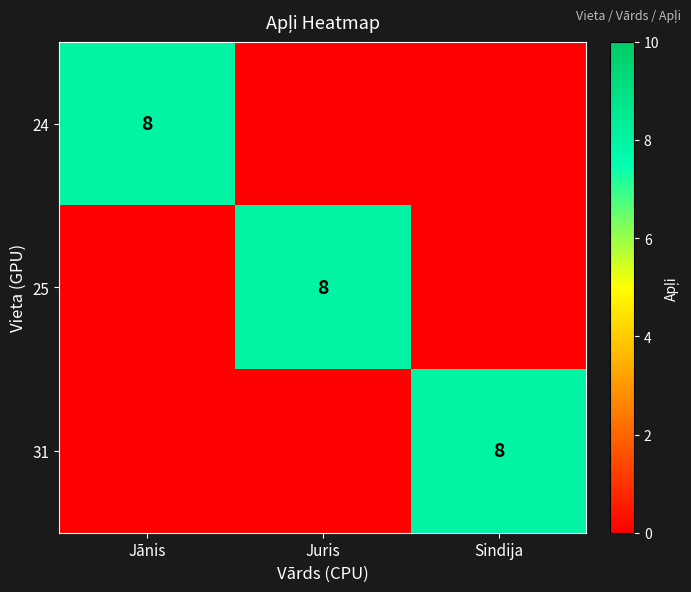

The 25 series shows 13 at Juris. True or false?

False